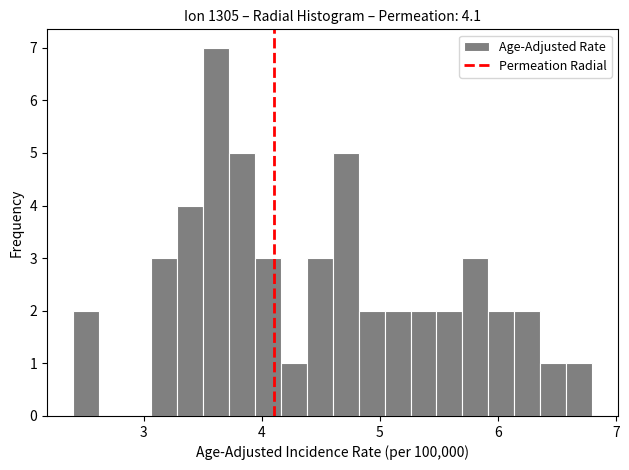

Read against the x-axis, roughly where is the centre of the tallest bar?

3.6